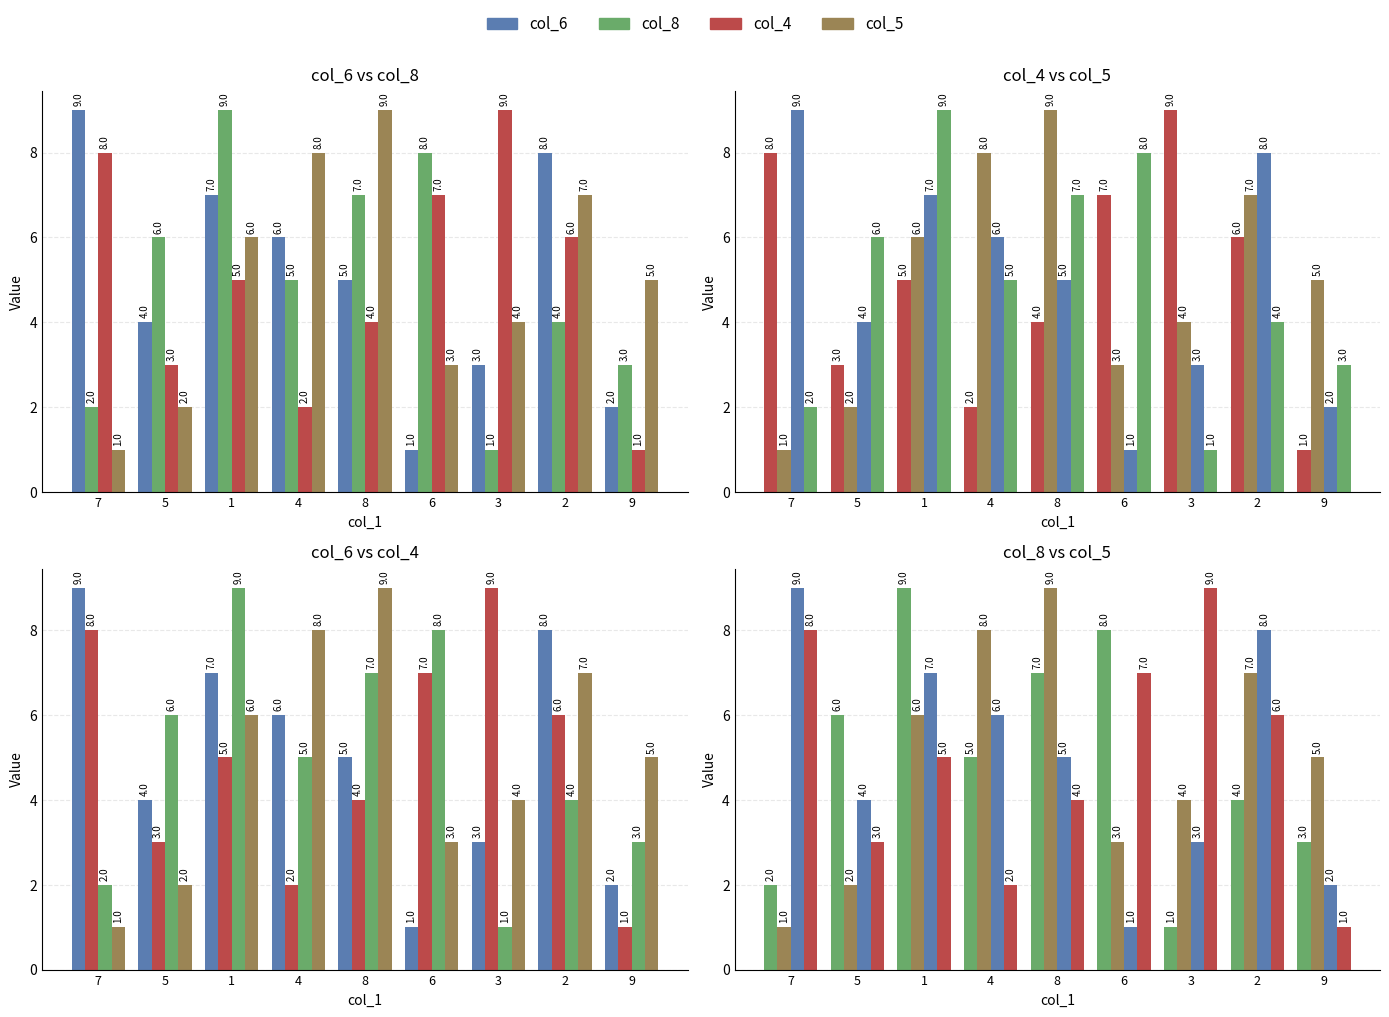

What is the label of the 6th bar from the right?

4